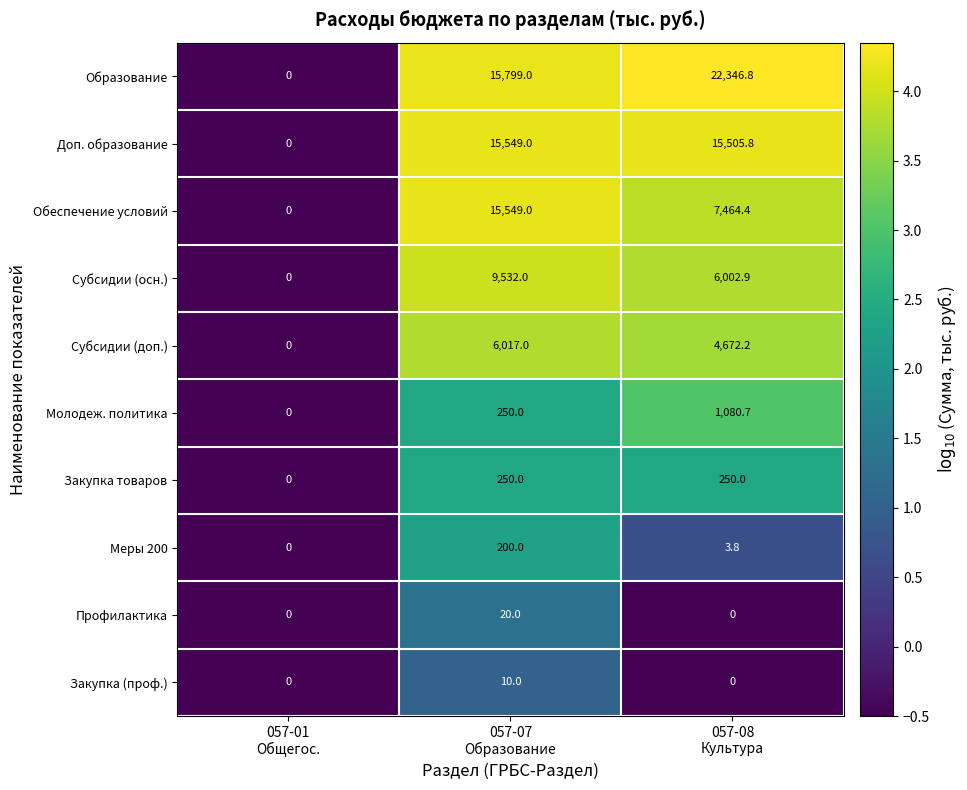

Which series has the widest spread of values?

Образование